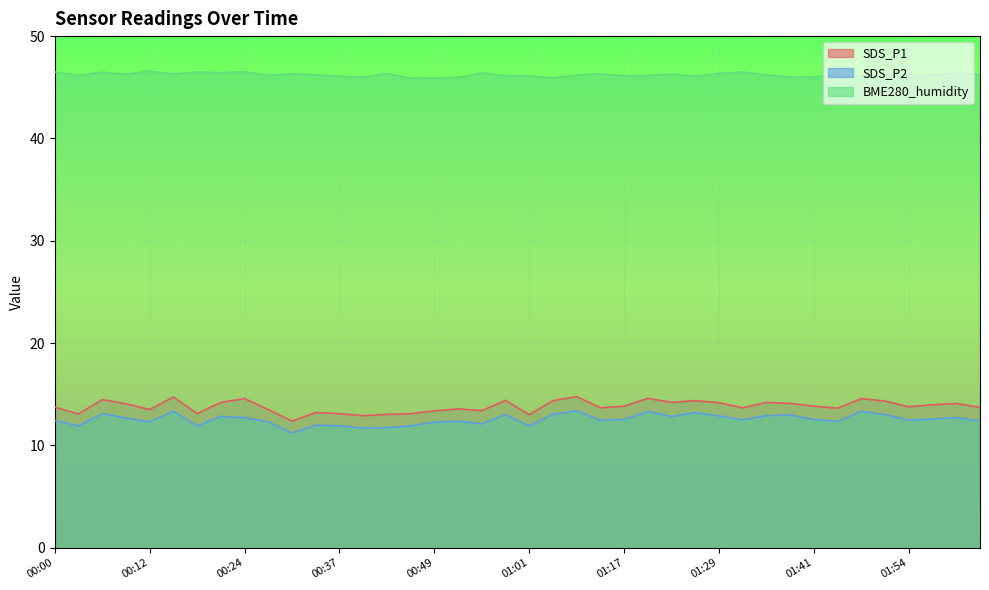

In BME280_humidity, how many points are lower than both neighbors (excluding endpoints)?

13